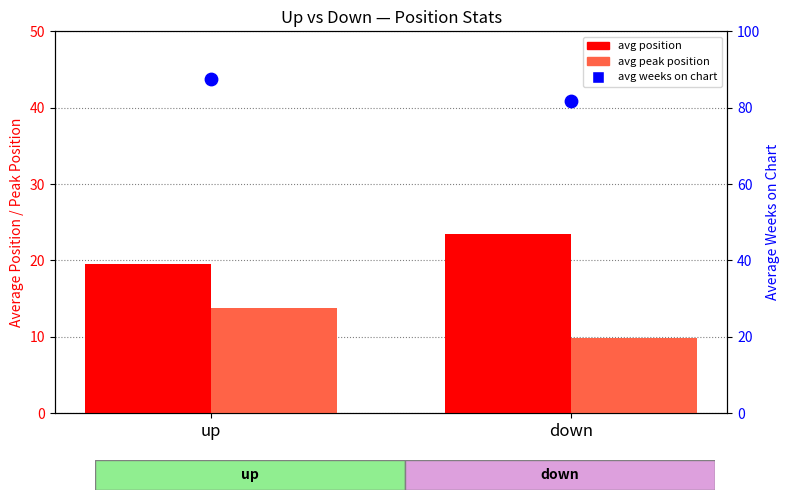

Which series has the widest spread of Y values?

avg weeks on chart